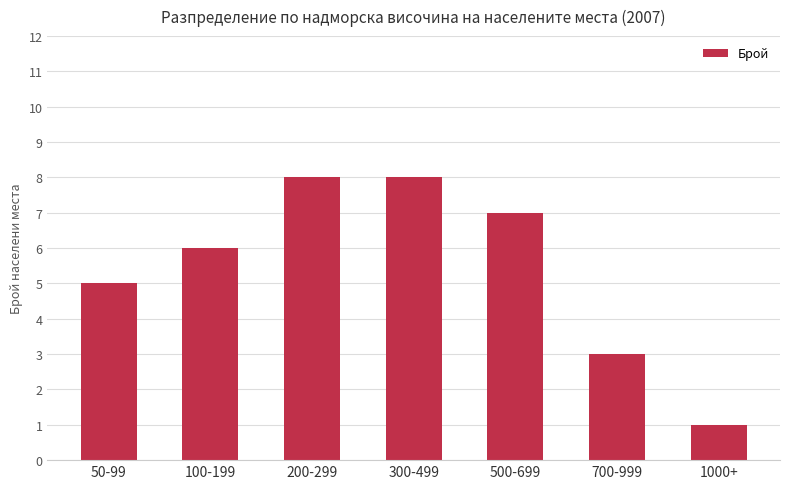

What is the greatest value displayed?

8